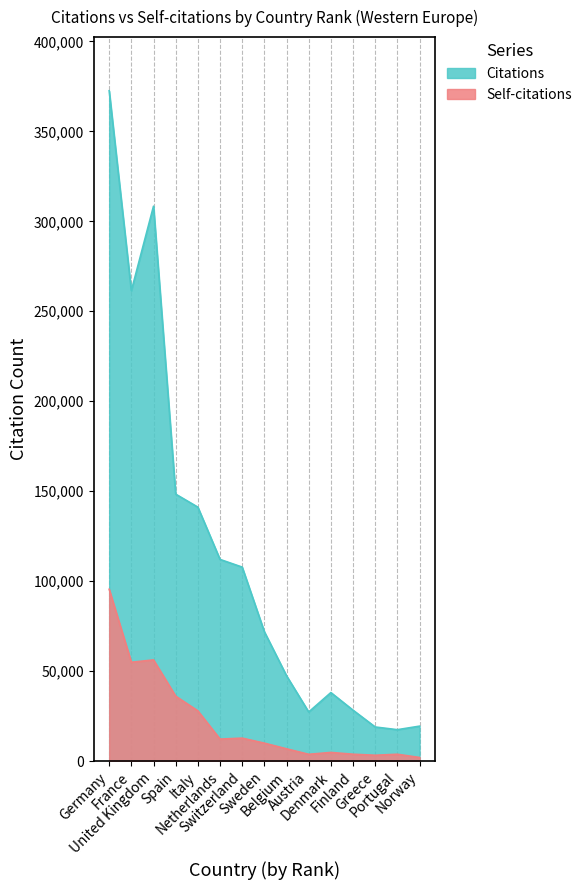

The Citations series shows 27292 at Austria. True or false?

True